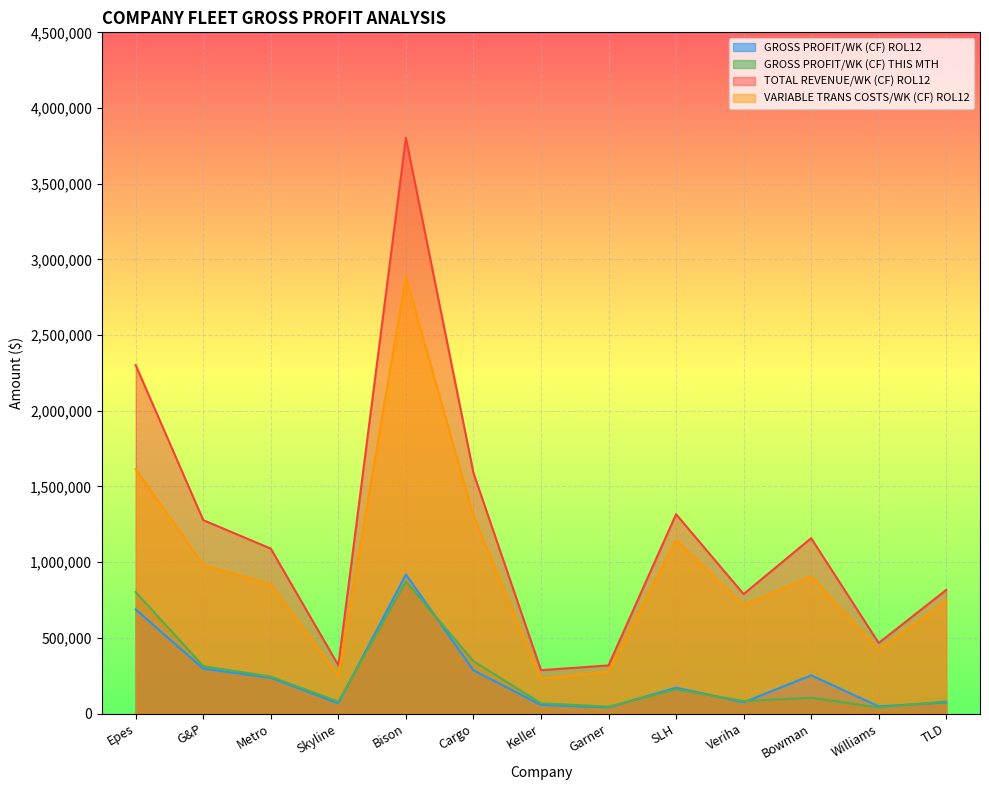

True or false: VARIABLE TRANS COSTS/WK (CF) ROL12 and GROSS PROFIT/WK (CF) THIS MTH intersect in this chart.

False